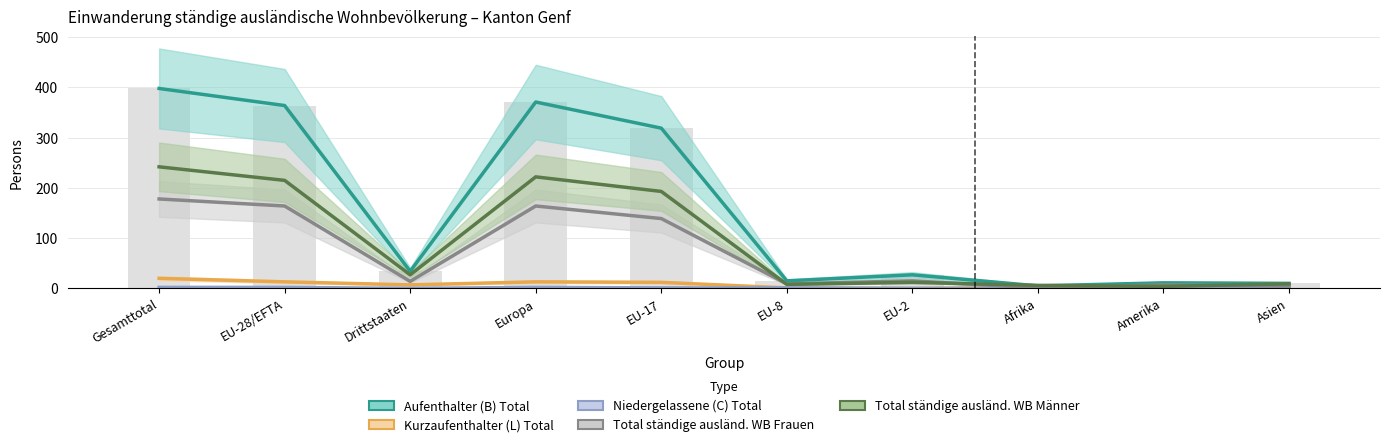

What are all the series names shown in the legend?

Aufenthalter (B) Total, Kurzaufenthalter (L) Total, Niedergelassene (C) Total, Total ständige ausländ. WB Frauen, Total ständige ausländ. WB Männer